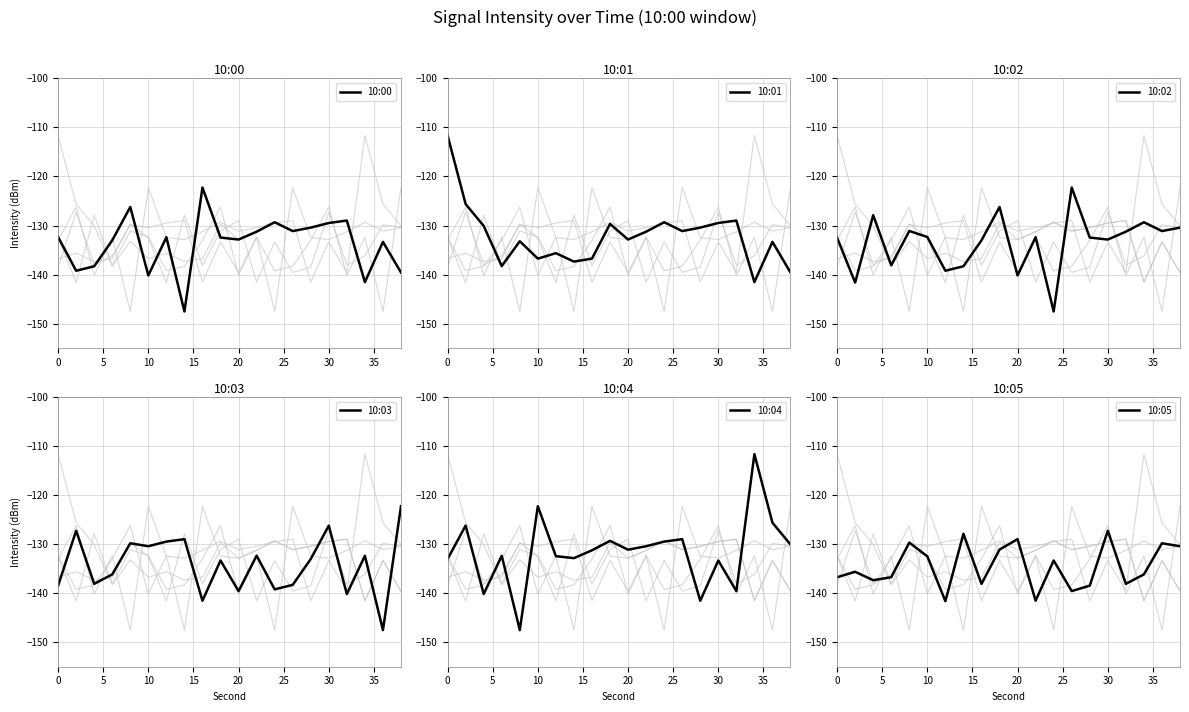

Is this an area chart (filled region under the line)?

No